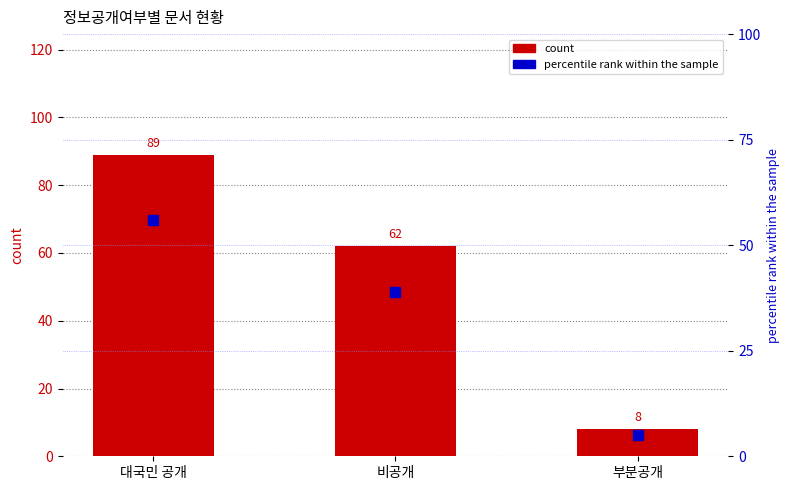

What are all the series names shown in the legend?

count, percentile rank within the sample